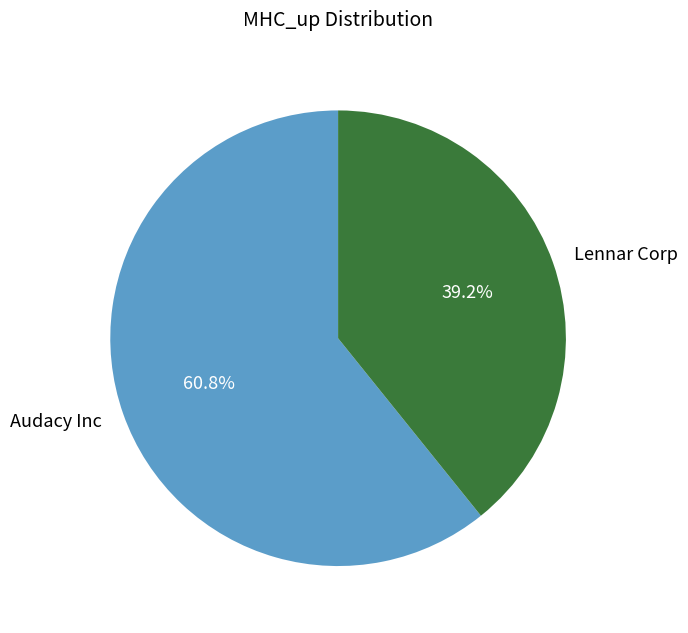

To the nearest percent, what percentage of the pie is Audacy Inc?

61%